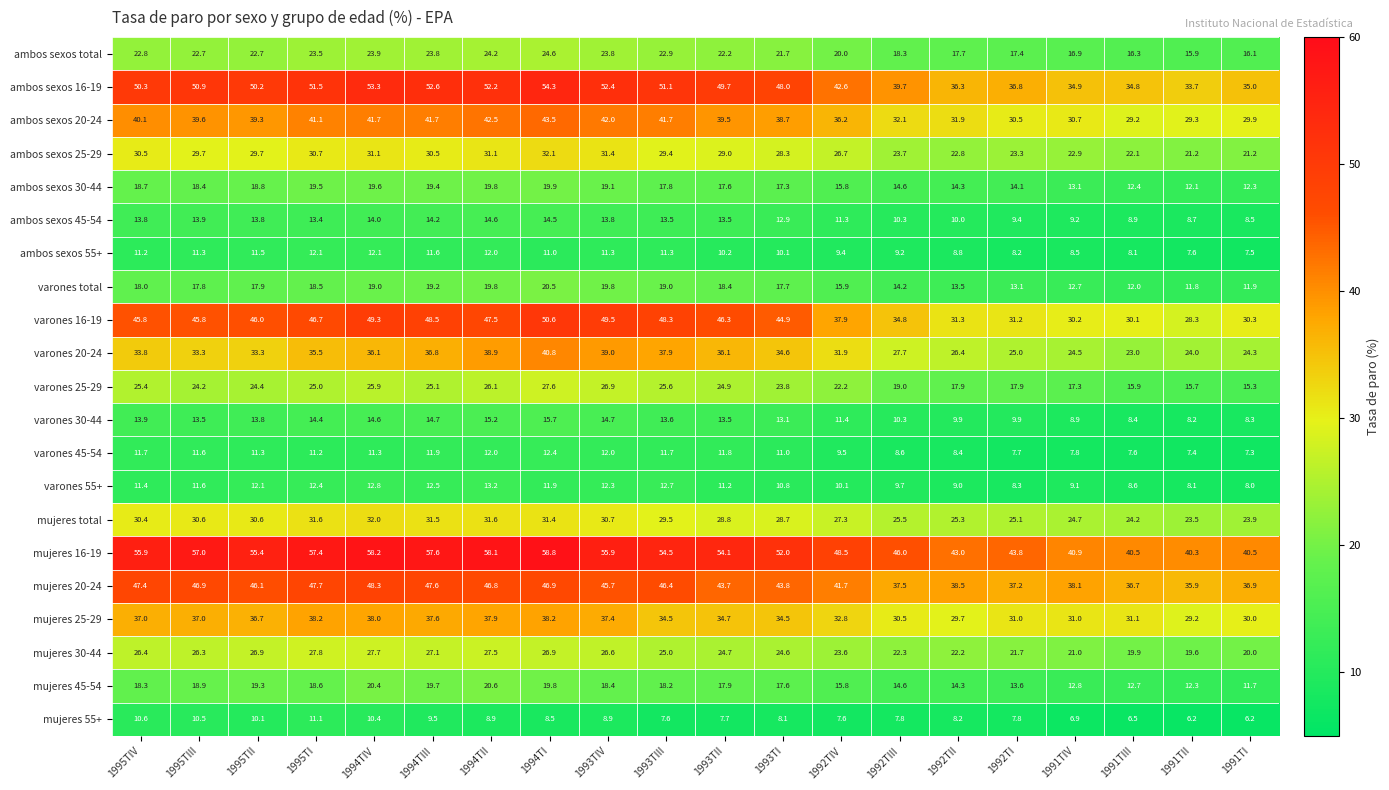

What is the greatest value displayed?

58.8